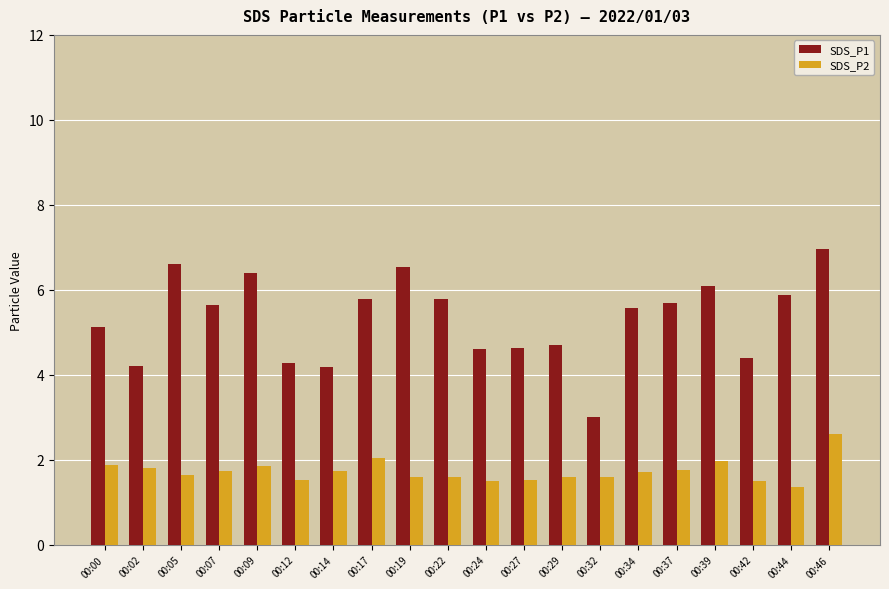

Which series has the largest total across all categories?

SDS_P1